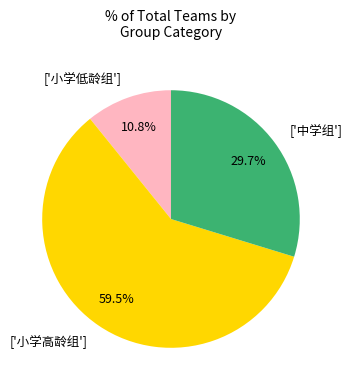

Between ['中学组'] and ['小学高龄组'], which is larger?

['小学高龄组']